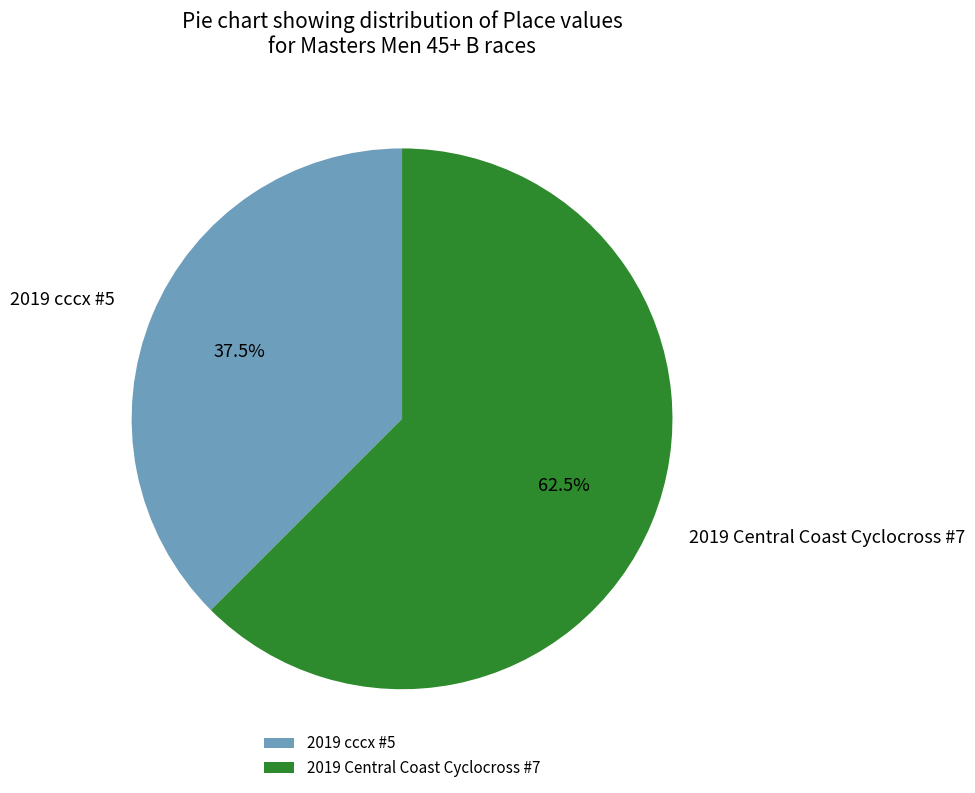

To the nearest percent, what is the combined percentage of 2019 cccx #5 and 2019 Central Coast Cyclocross #7?

100%